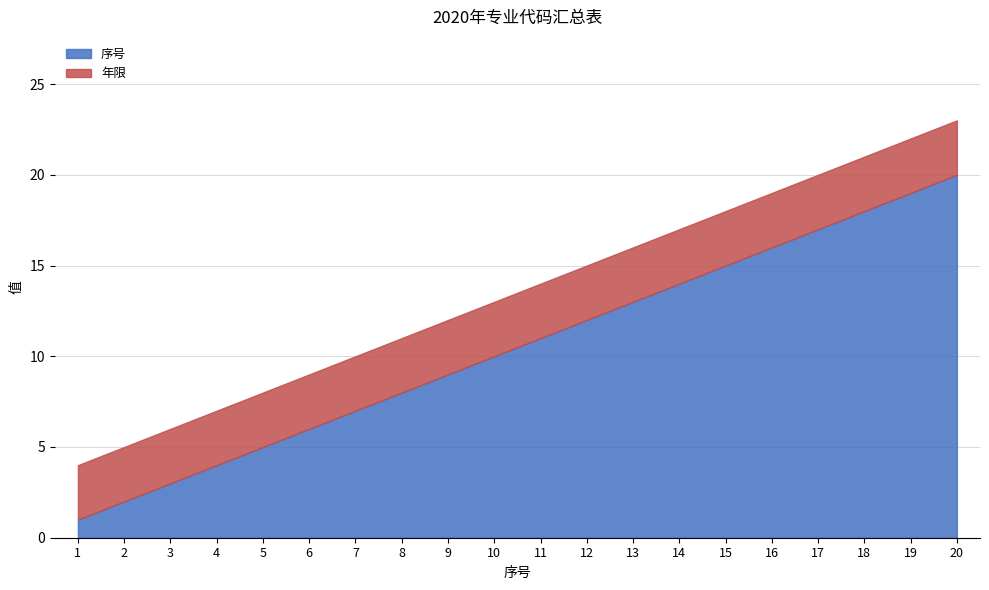

True or false: 序号 has a value of 2 at 5.

False